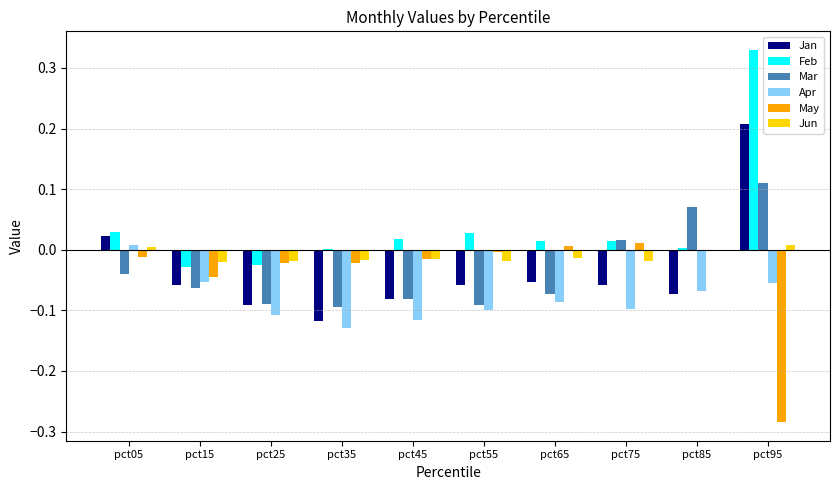

At which category is the sum across all series the highest?

pct95